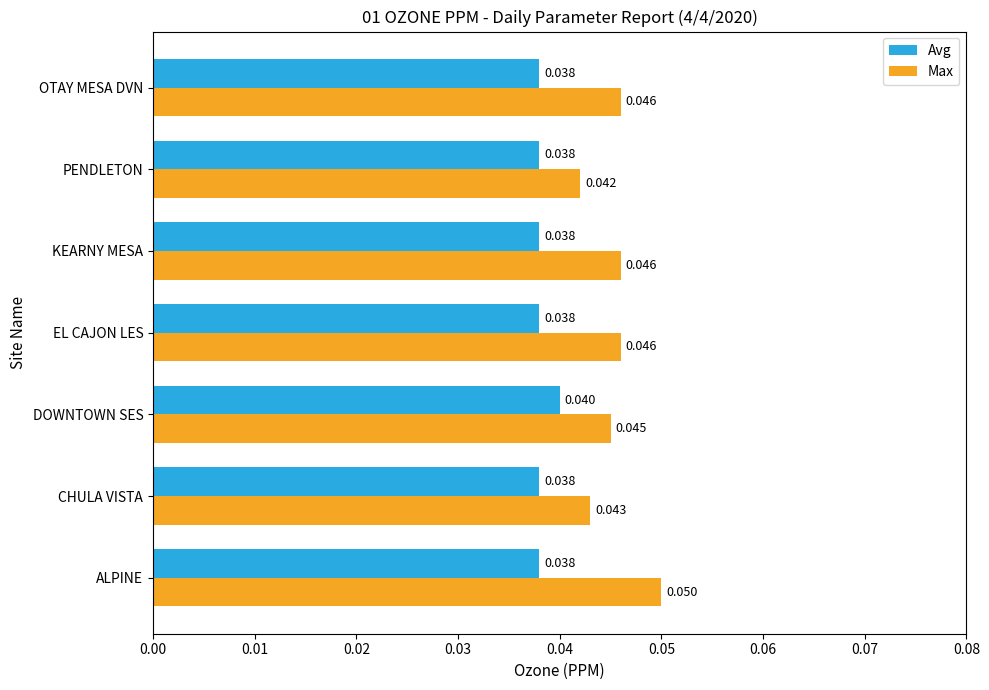

What are all the series names shown in the legend?

Avg, Max